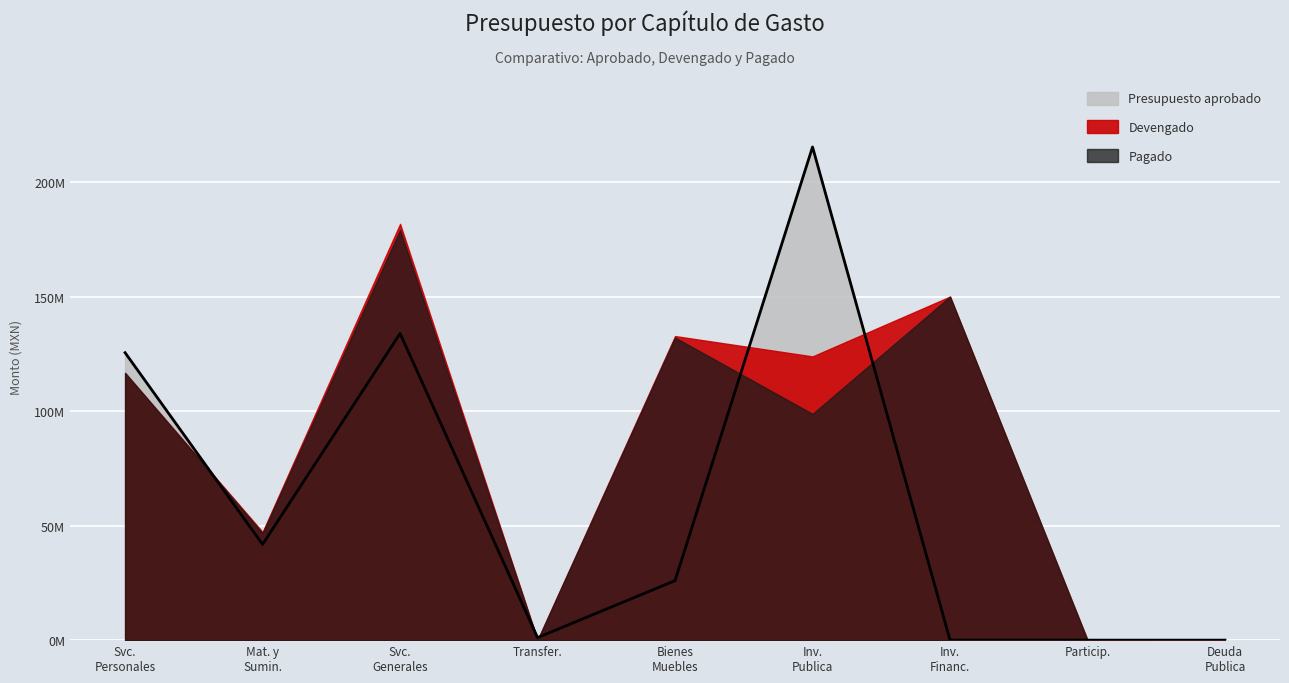

What is the label of the 6th point from the left?

Inversion Publica